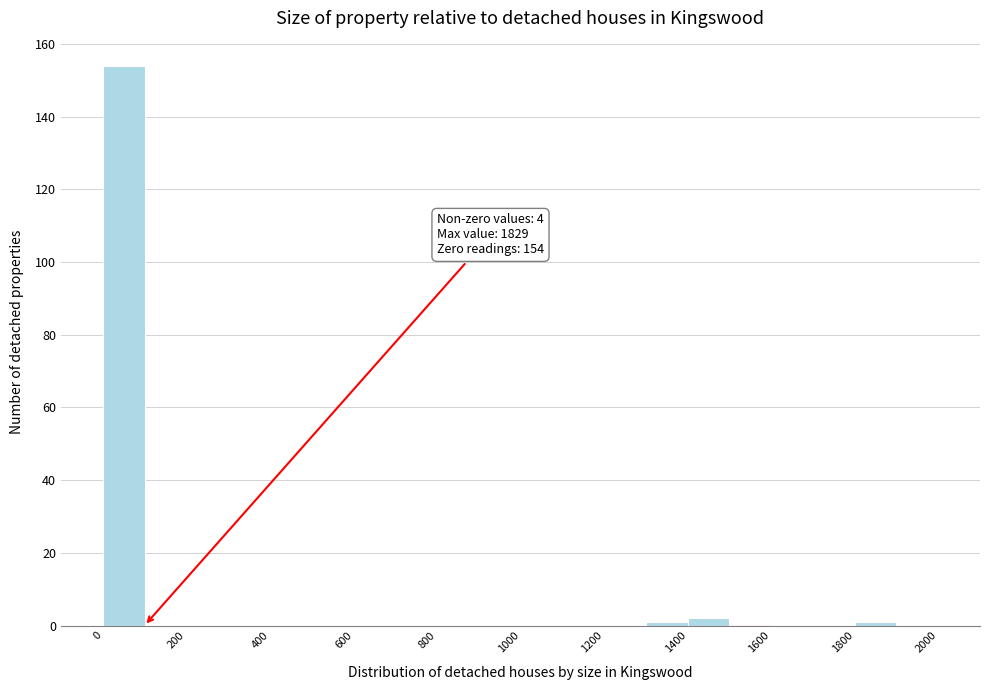

Which range on the x-axis has the tallest bar?

0 to 100